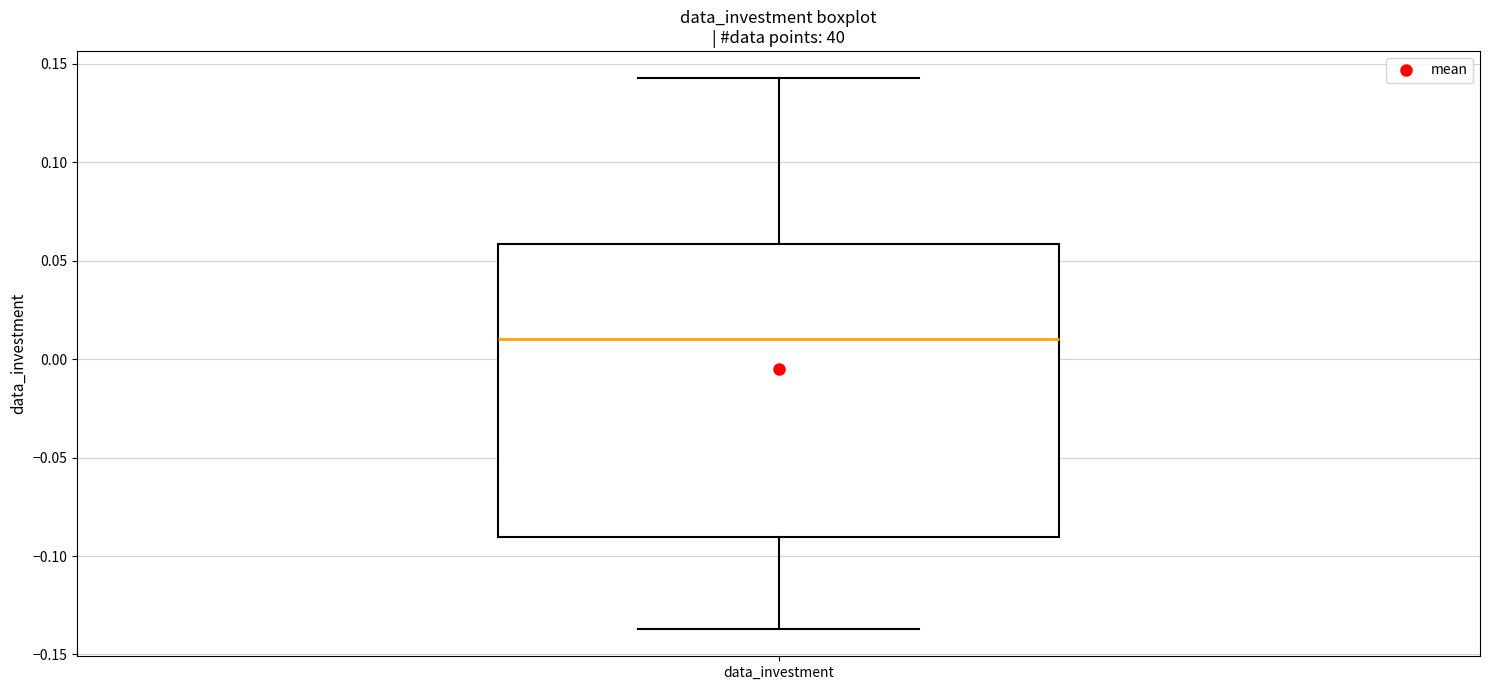

Where does the lower whisker of the box for data_investment end on the y-axis? The values are not printed on the chart, so give them approximately, as read against the axis.

-0.135